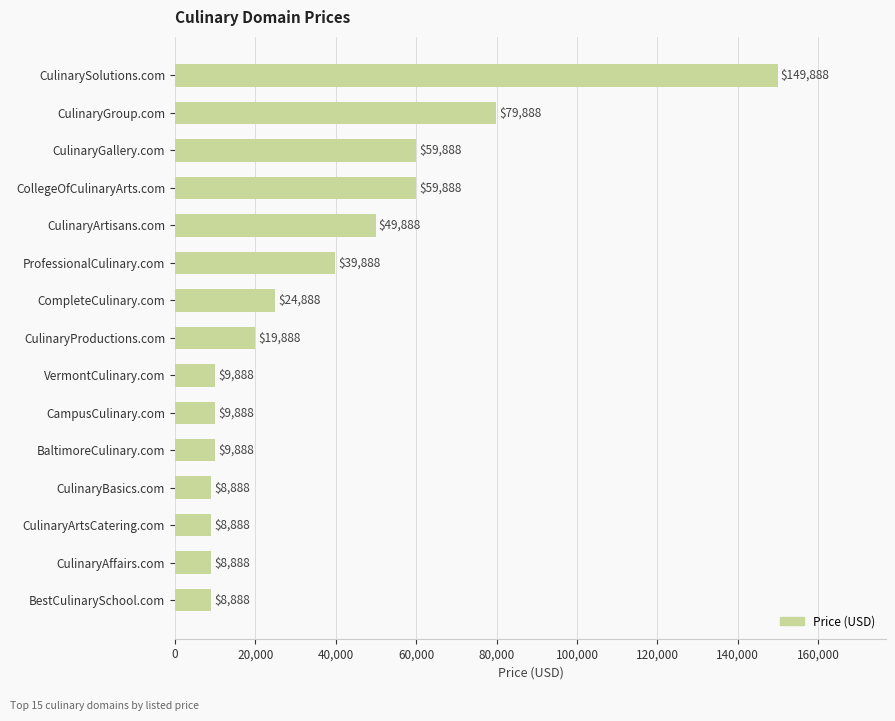

At which label is the value closest to 79388?

CulinaryGroup.com